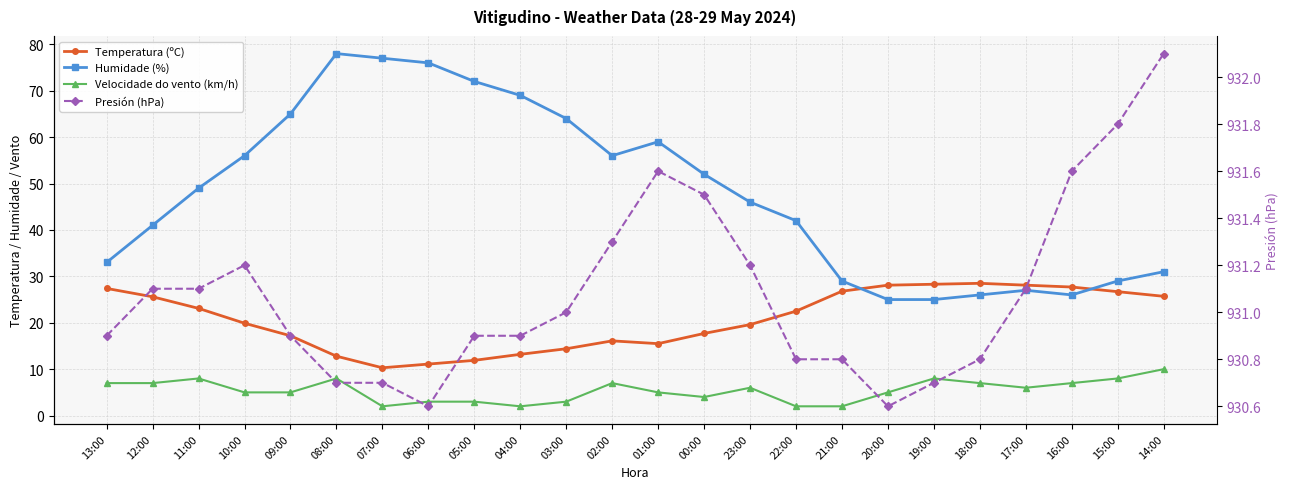

Is the value of Velocidade do vento (km/h) at 09:00 greater than the value of Presión (hPa) at 17:00?

No